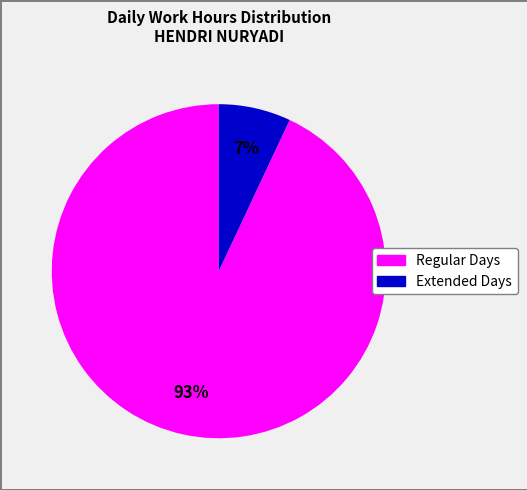

How many segments does this pie chart have?

2